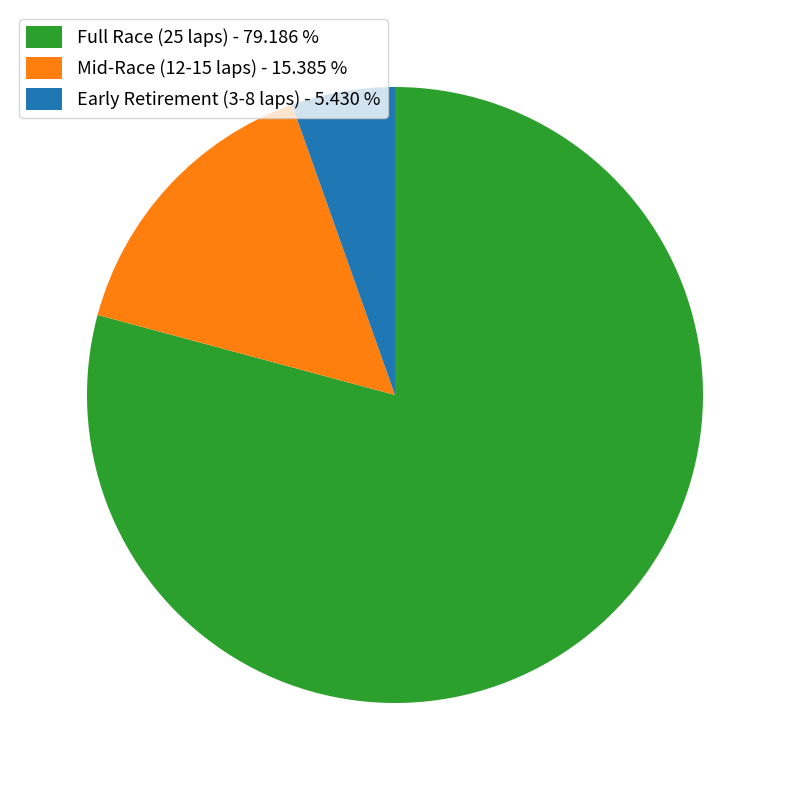

Combined, do Full Race (25 laps) - 79.186 % and Early Retirement (3-8 laps) - 5.430 % account for over 50%?

Yes